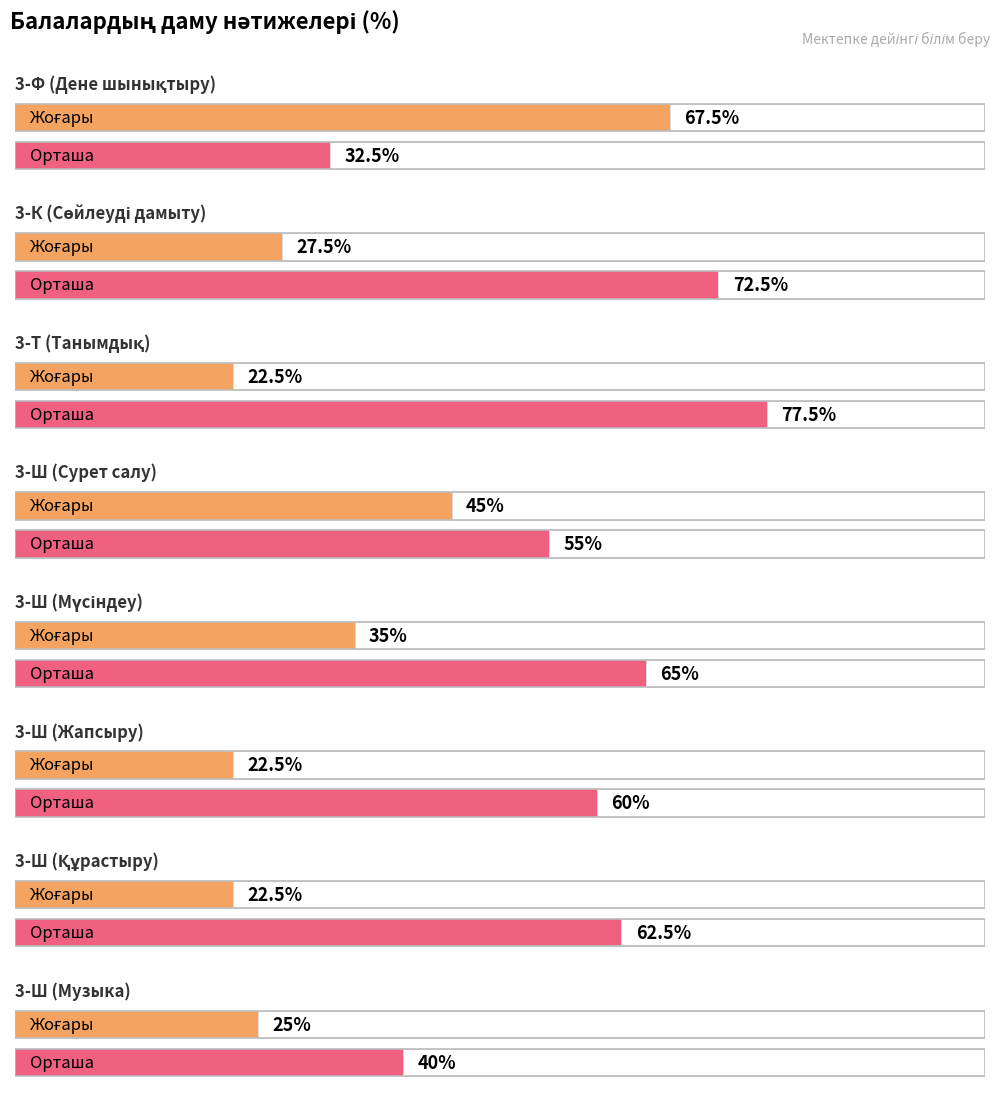

How many values in the Жоғары (High) series exceed 27?

4